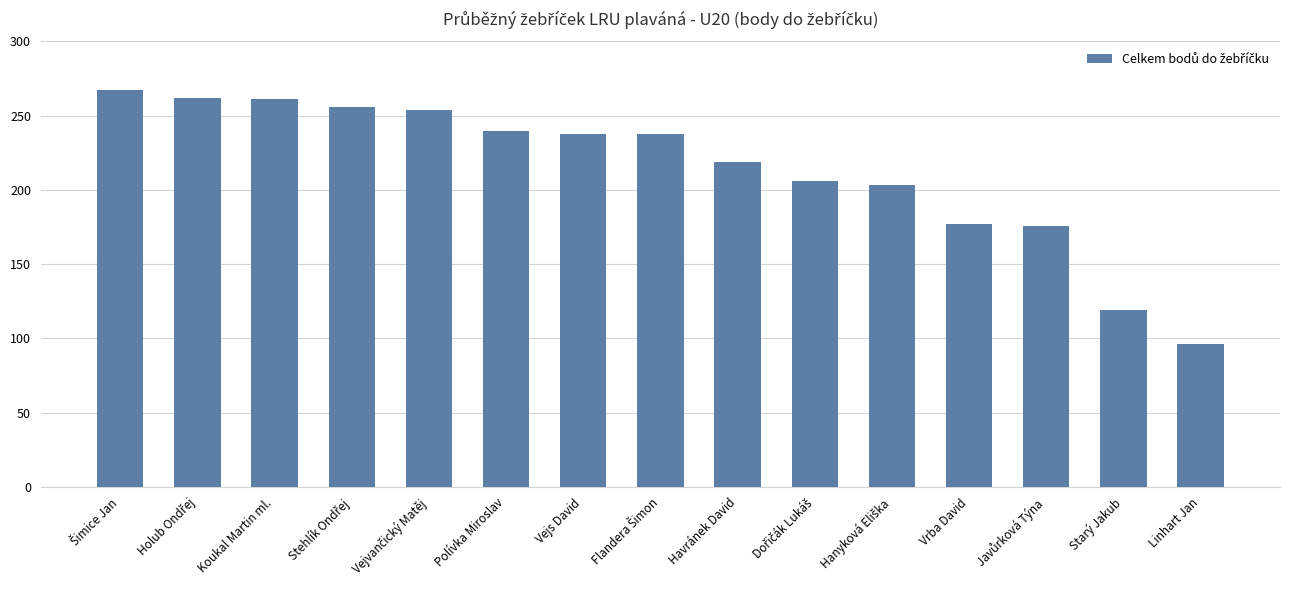

What is the minimum value shown in the chart?

96